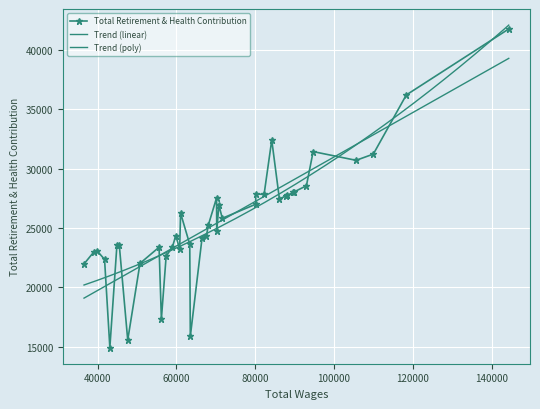

What is the change in value from 9 to 16?

-787